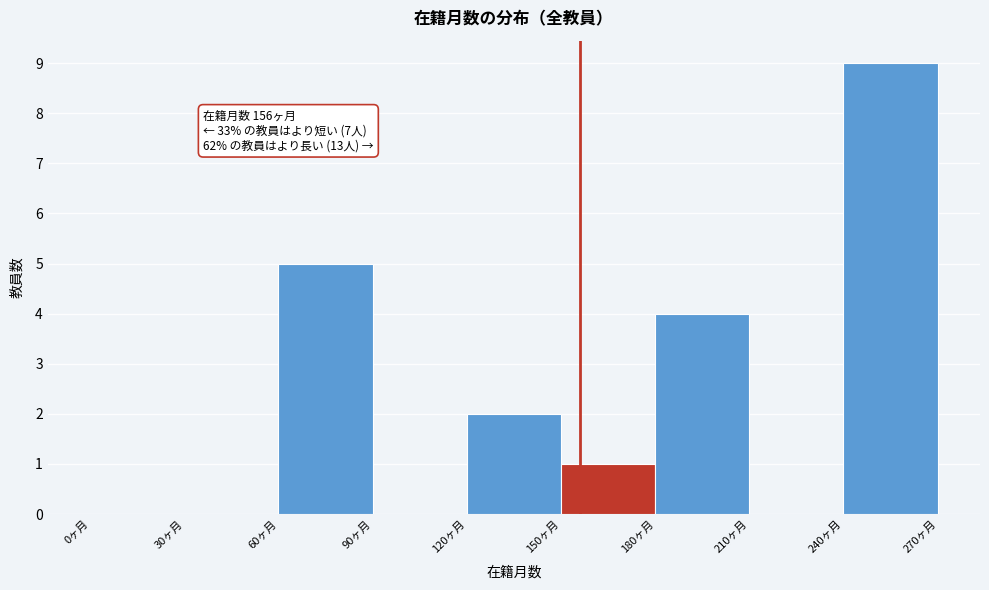

Which range on the x-axis has the tallest bar?

240 to 270